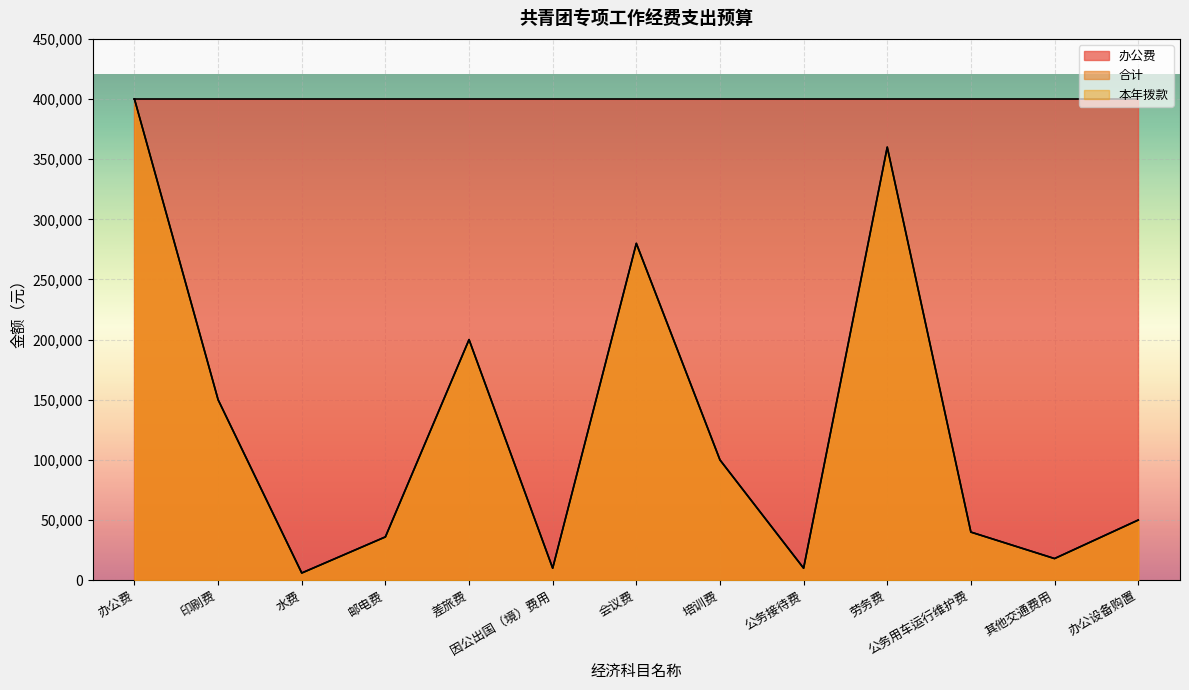

How many lines are shown in the chart?

3